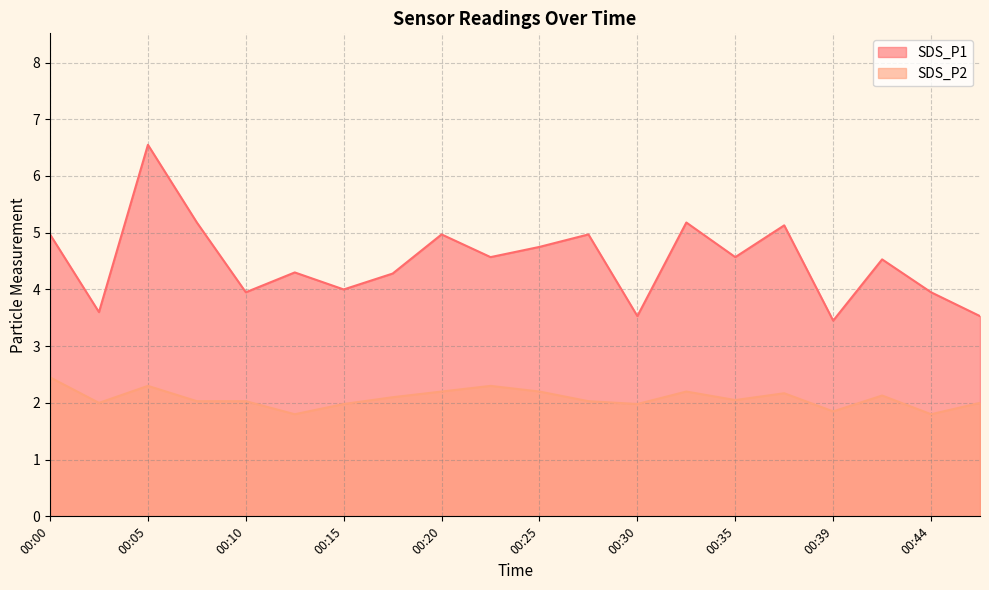

Which series has the largest range (max minus min)?

SDS_P1